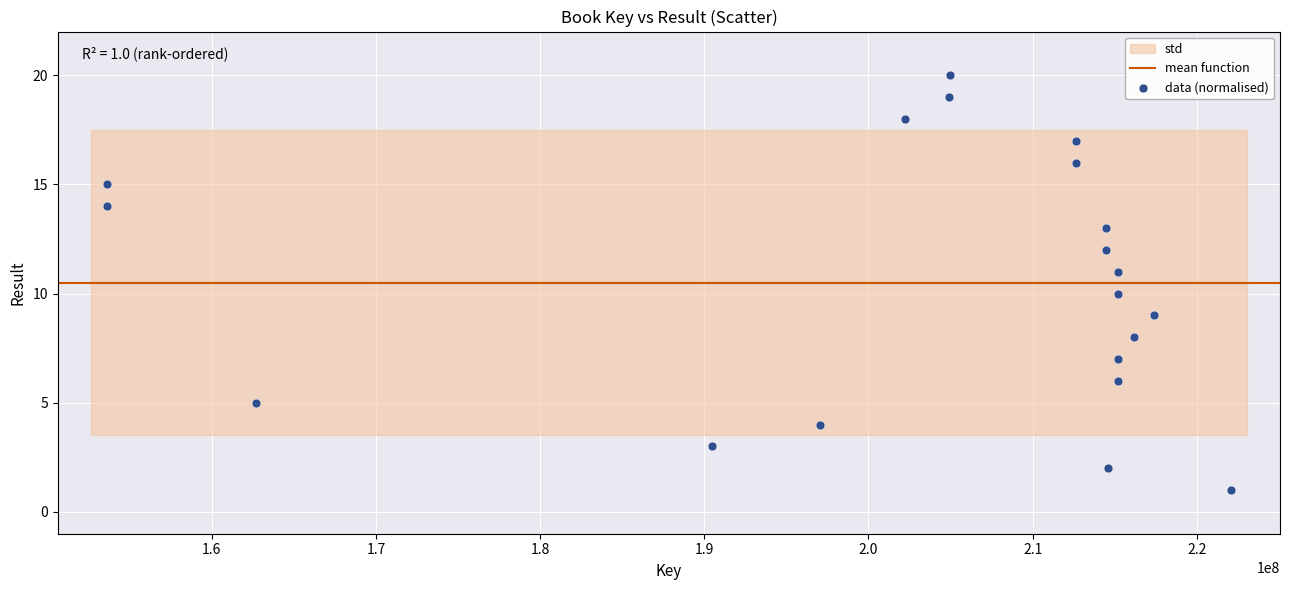

What is the range of X values (max minus min)?

68431911